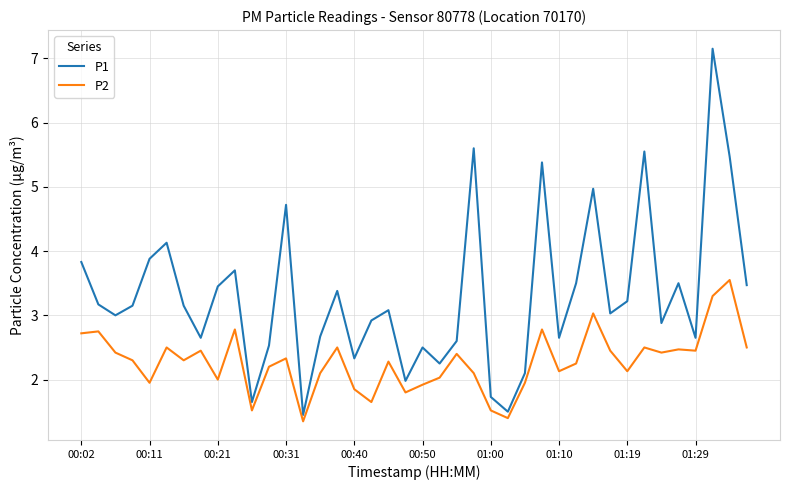

What is the smallest value displayed?

1.4